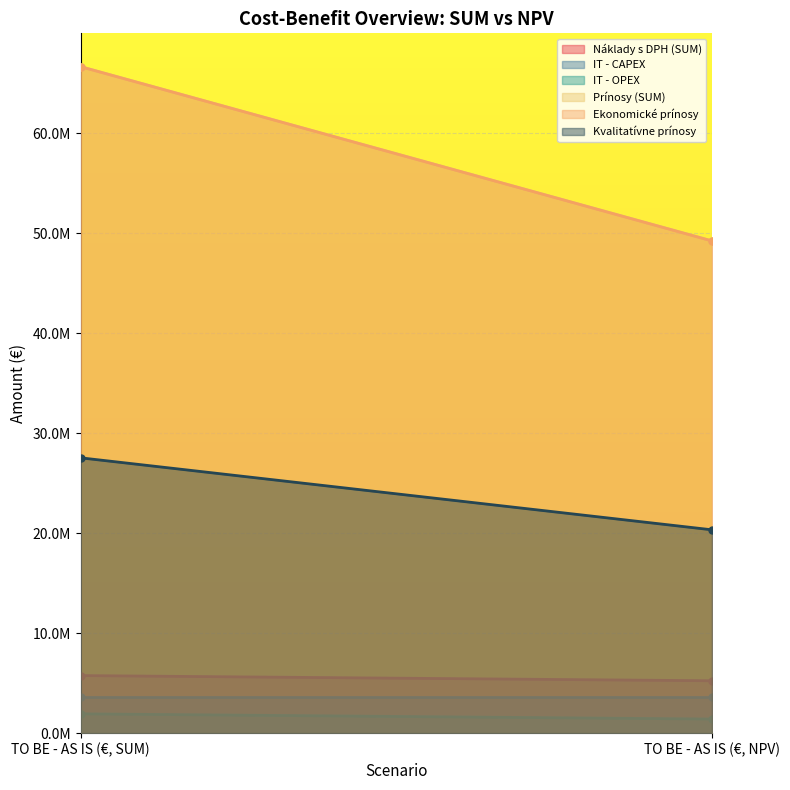

Rank the categories by Ekonomické prínosy value from highest to lowest.

TO BE - AS IS (€, SUM), TO BE - AS IS (€, NPV)